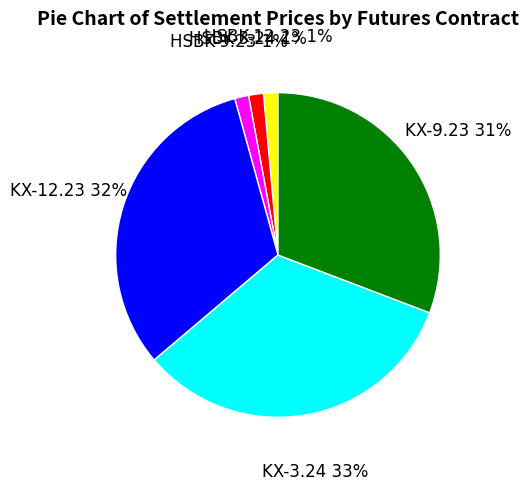

Is the sum of KX-12.23 and HSBK-3.24 greater than half?

No